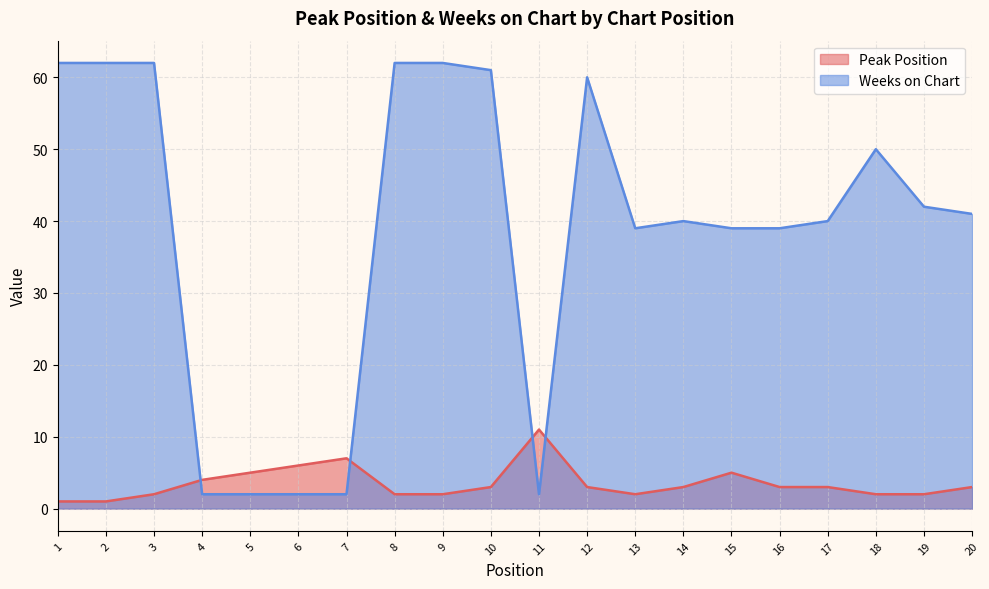

What is the sum of all Weeks on Chart values?

771